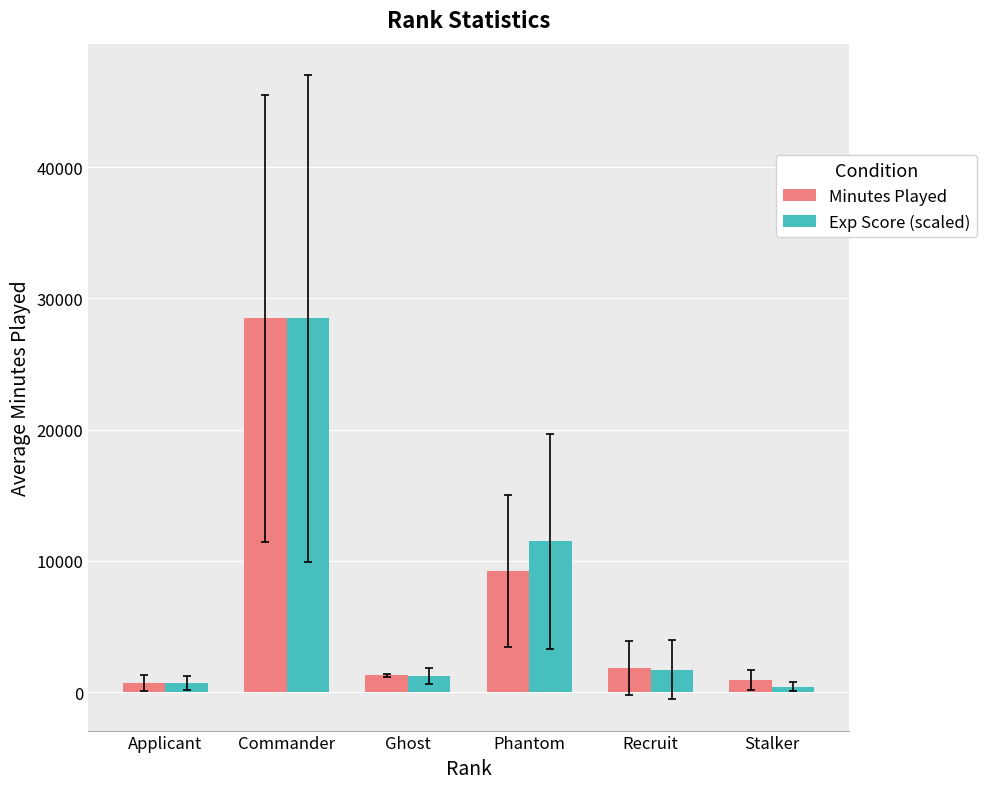

Where does the Exp Score (scaled) series first go above 1715?

Commander